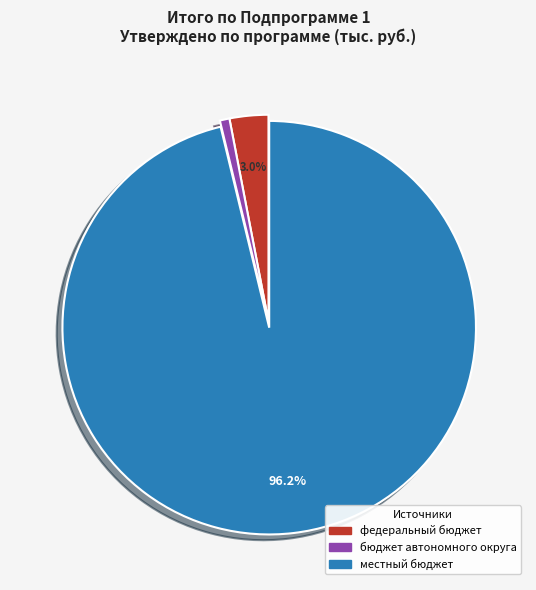

Count the number of slices in the pie.

3